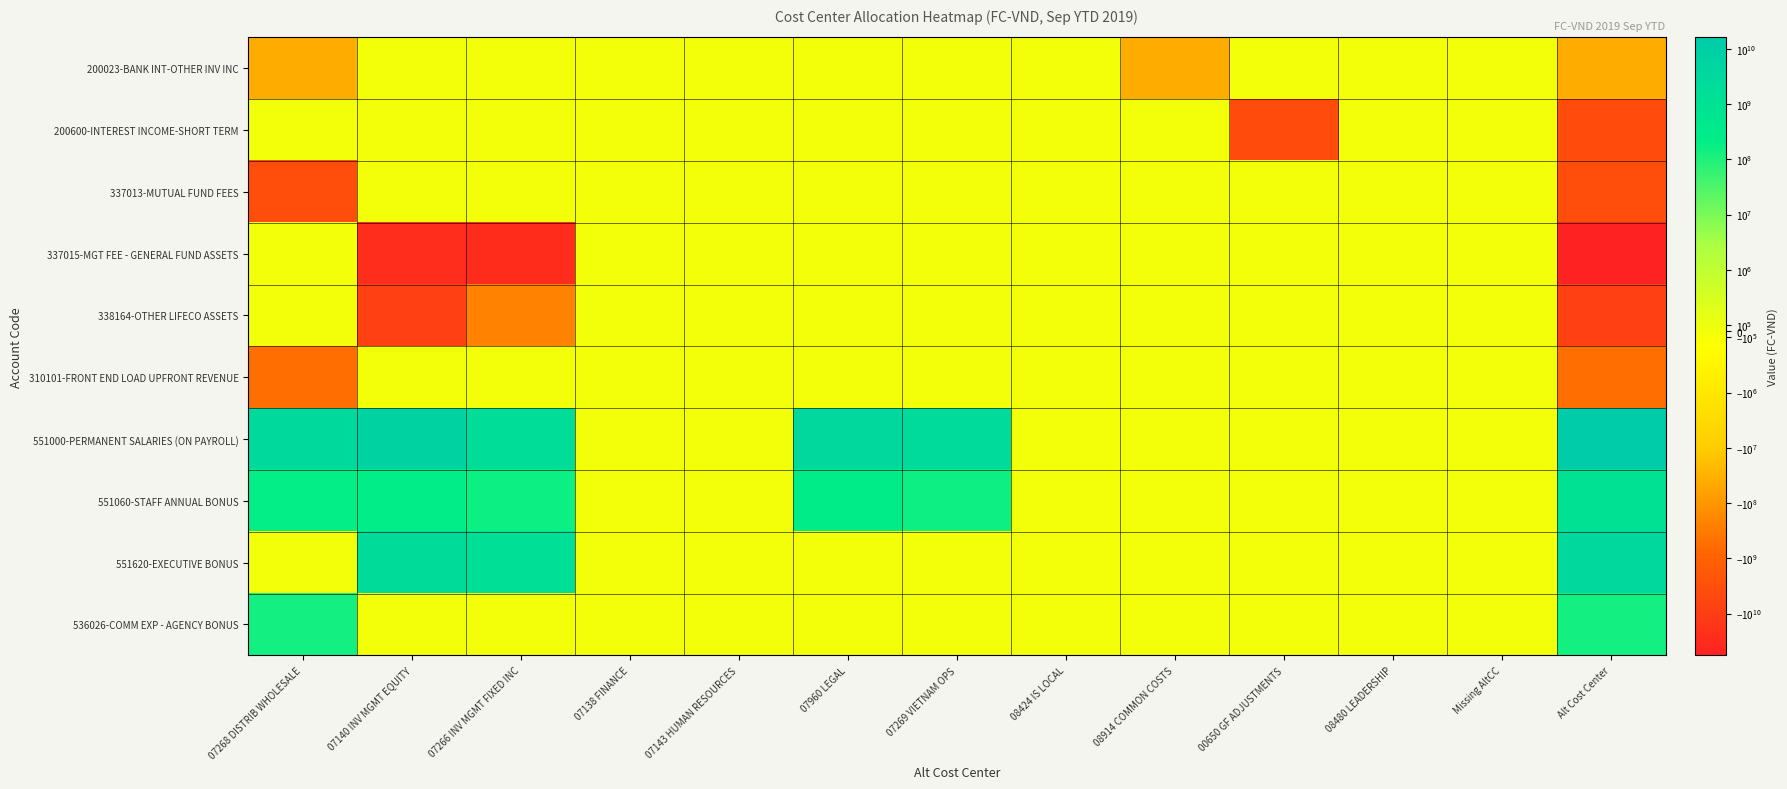

What is the minimum value shown in the chart?

-57176931734.0